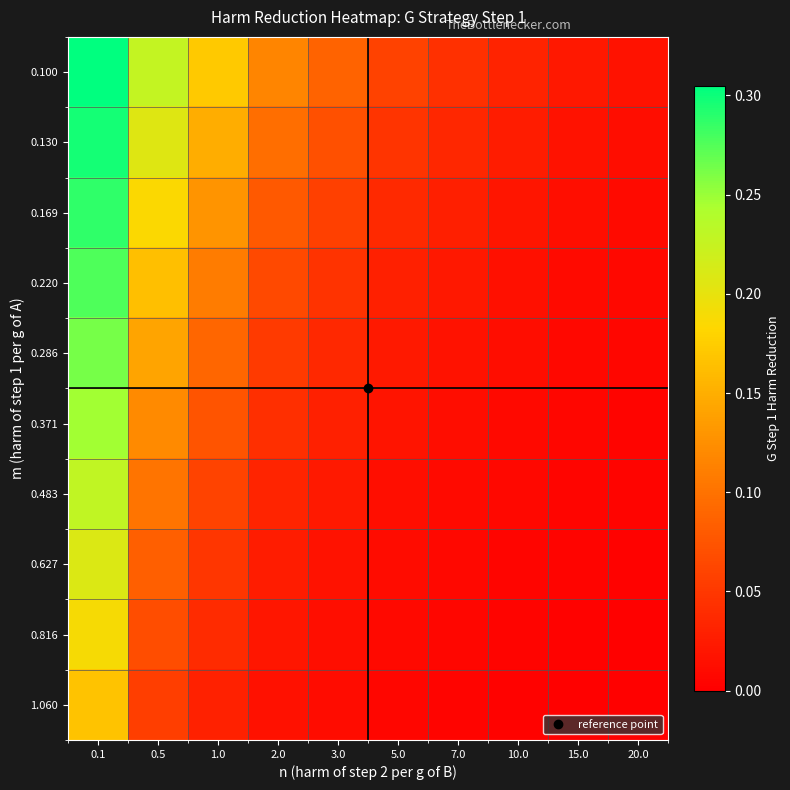

What is the total value across all series at 0.5?

1.4